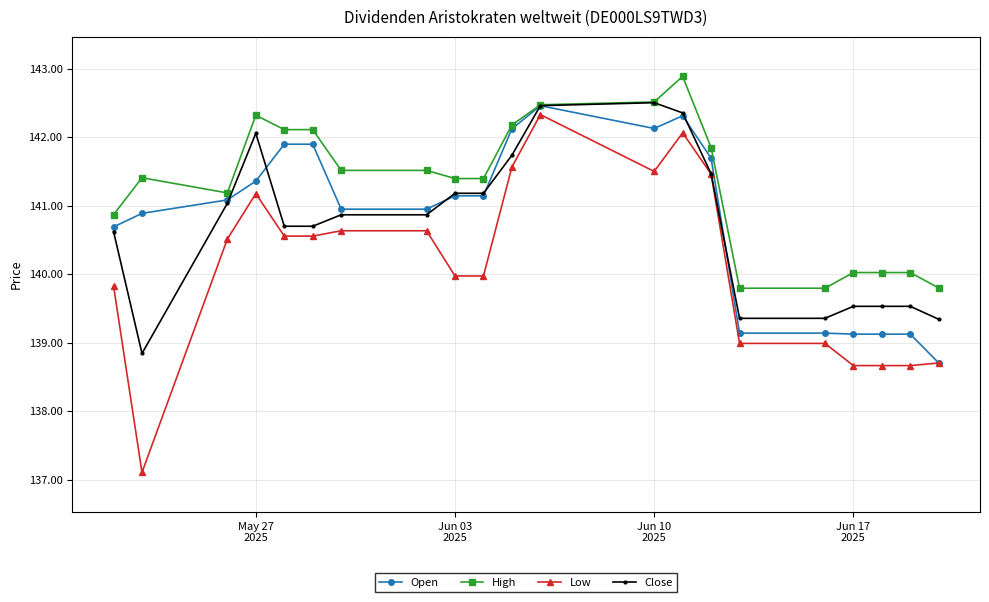

What are all the series names shown in the legend?

Open, High, Low, Close